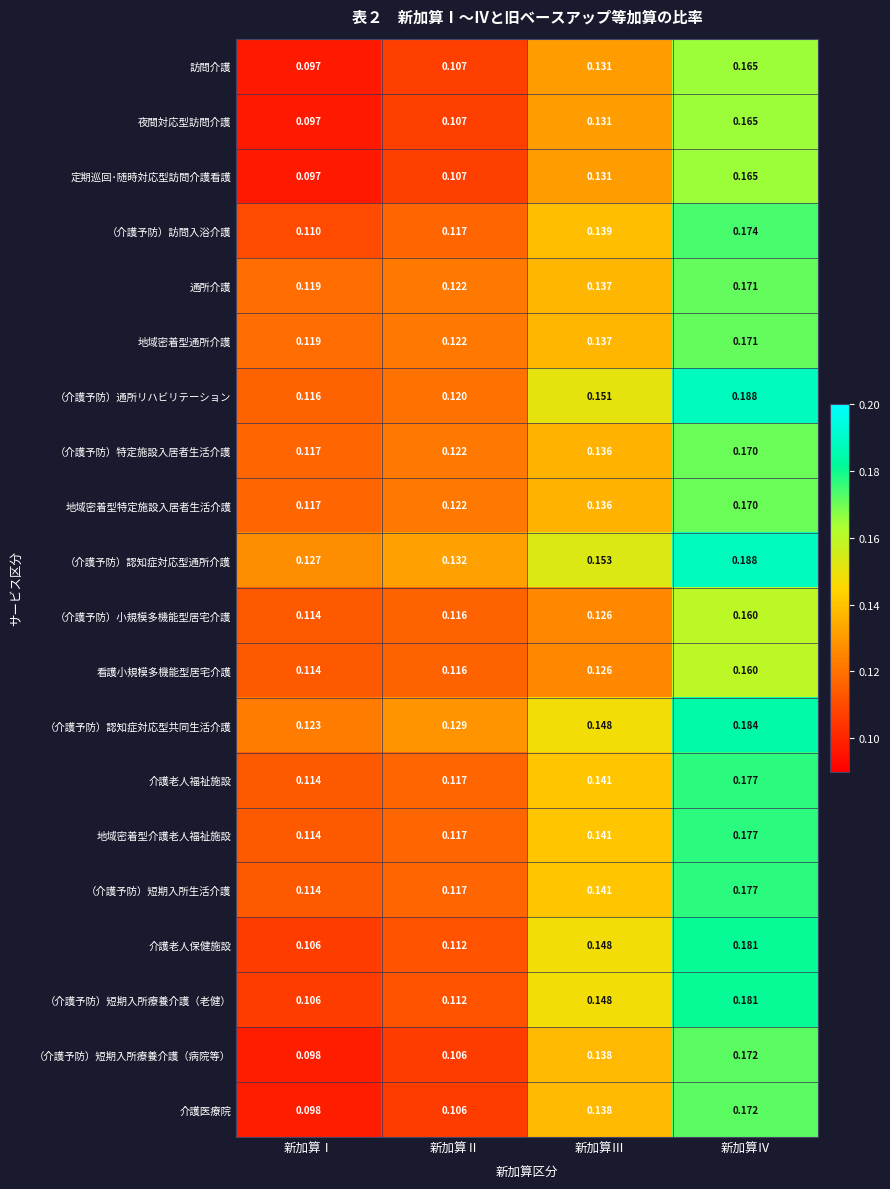

What is the total value across all series at 新加算Ⅲ?

2.8